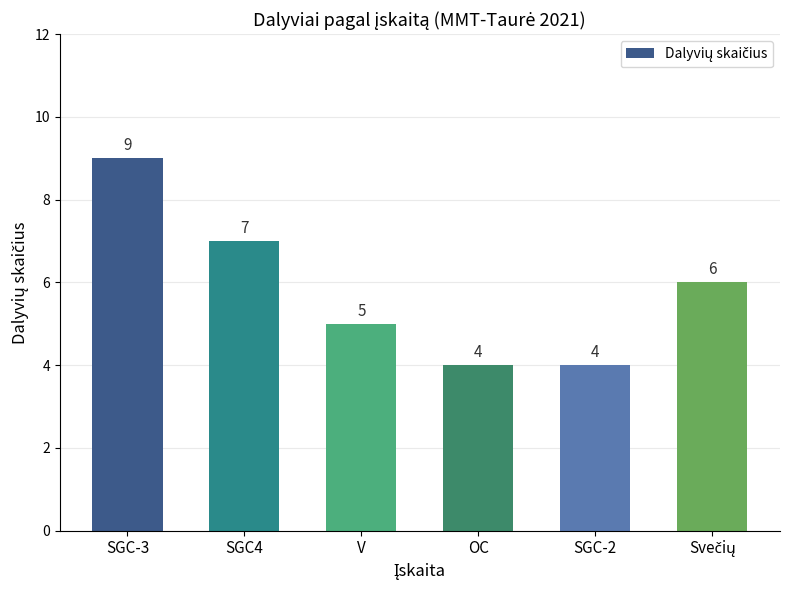

How many values are between 4 and 7?

5